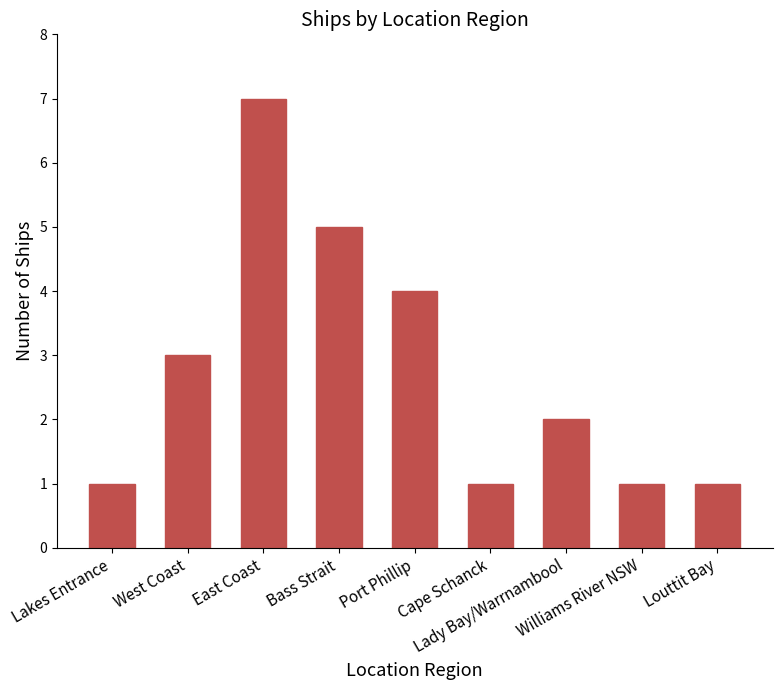

Which category has the highest value across all series?

East Coast